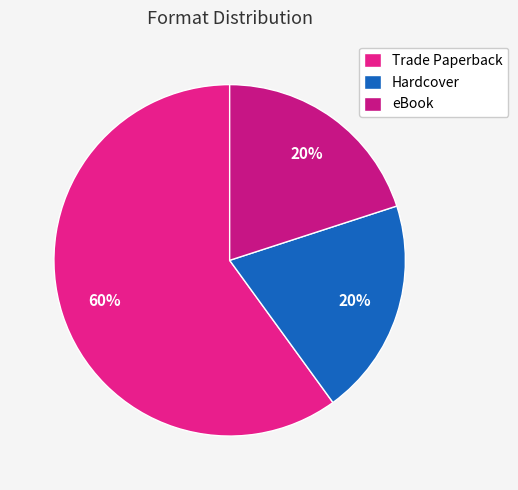

The Trade Paperback slice represents 60% of the pie. True or false?

True